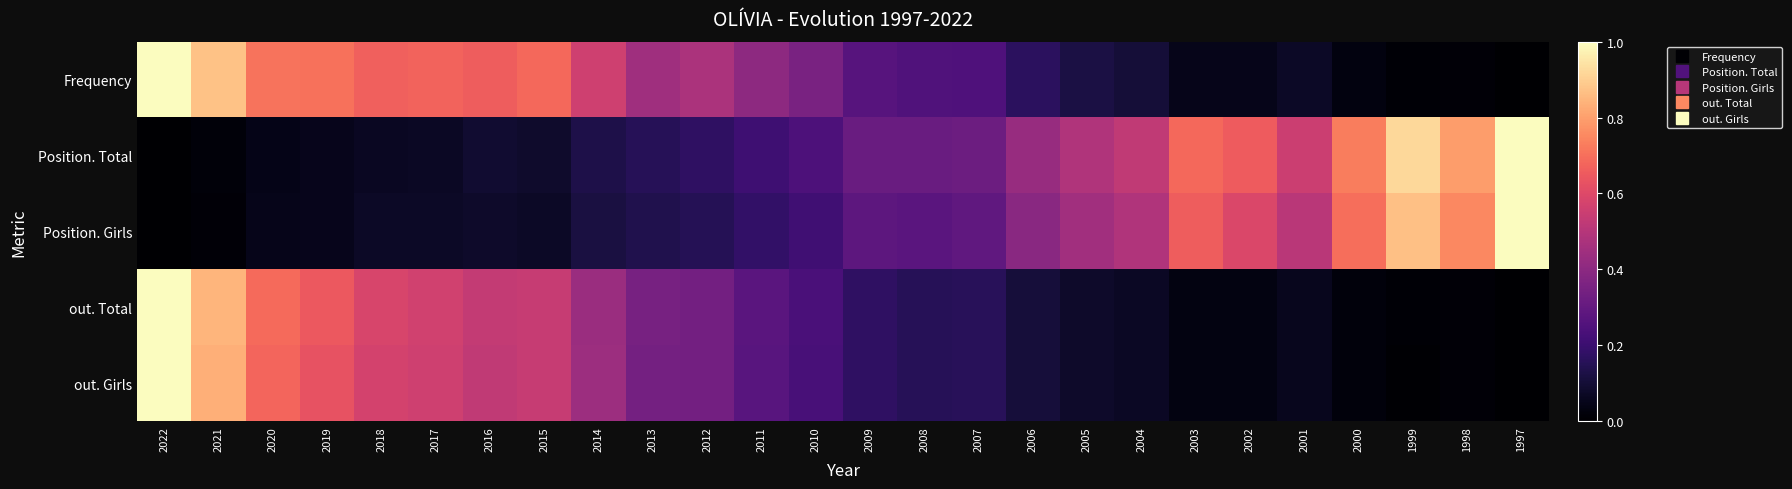

Which has a higher value, 2021 or 2006?

2021